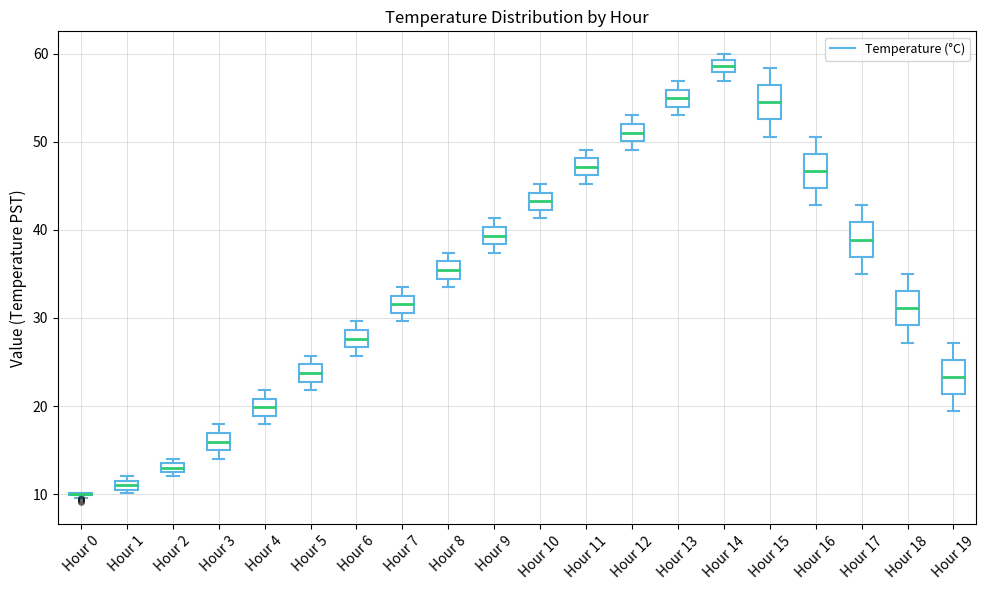

Where does the upper whisker of the box for Hour 18 end on the y-axis? The values are not printed on the chart, so give them approximately, as read against the axis.

35